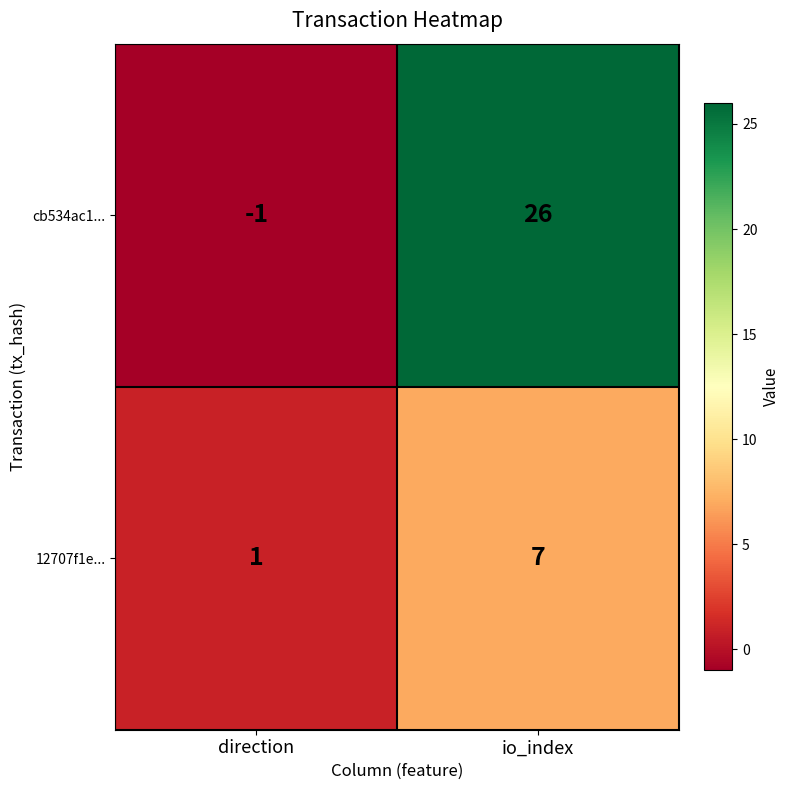

How many categories are shown in the chart?

2